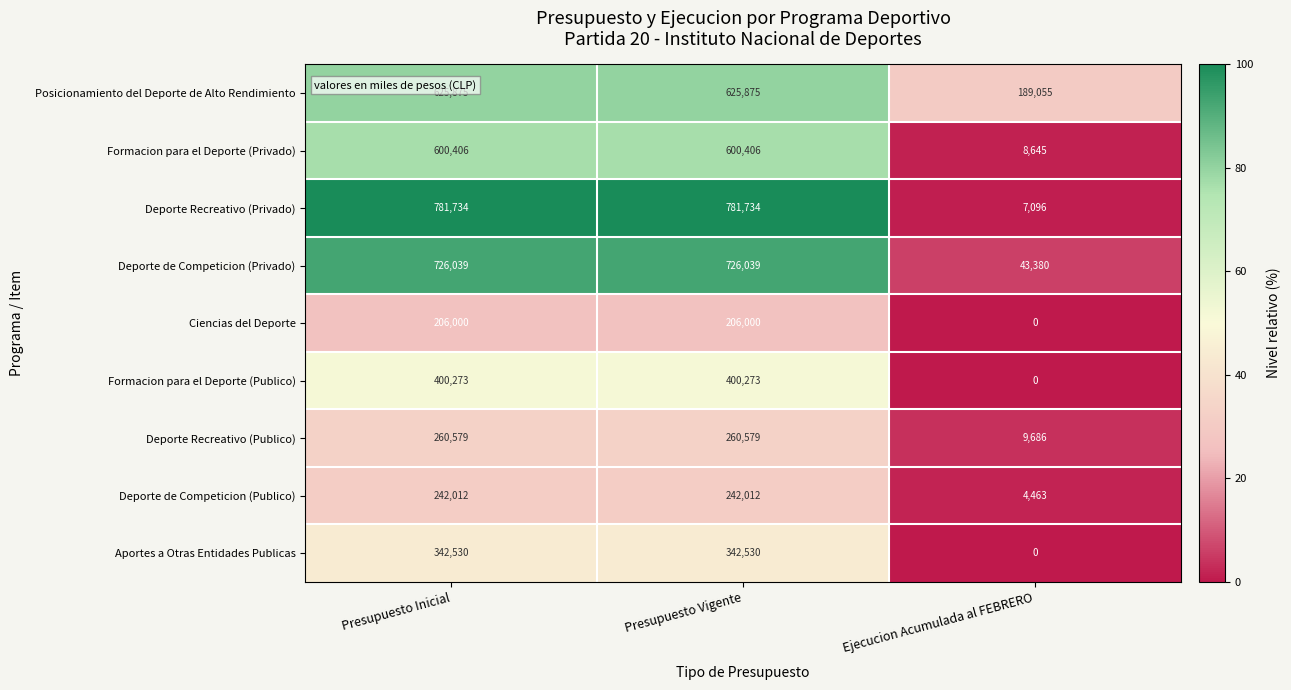

What is the difference between the Deporte Recreativo (Privado) values at Presupuesto Inicial and Ejecucion Acumulada al FEBRERO?

774638